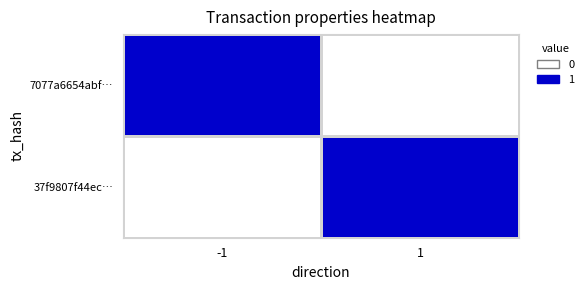

Count the number of categories in the chart.

2